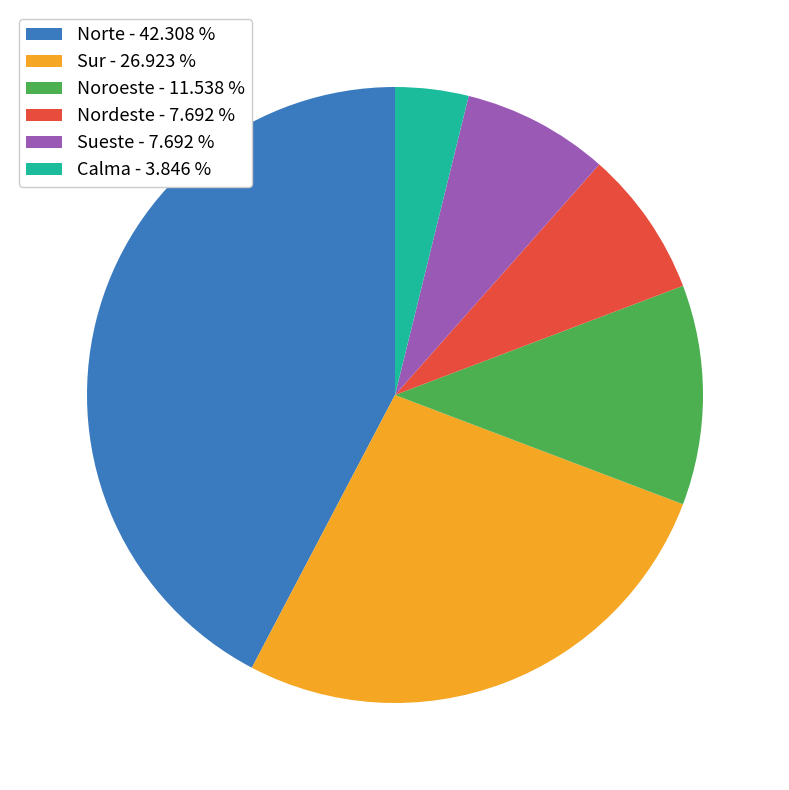

Which slice is the largest?

Norte